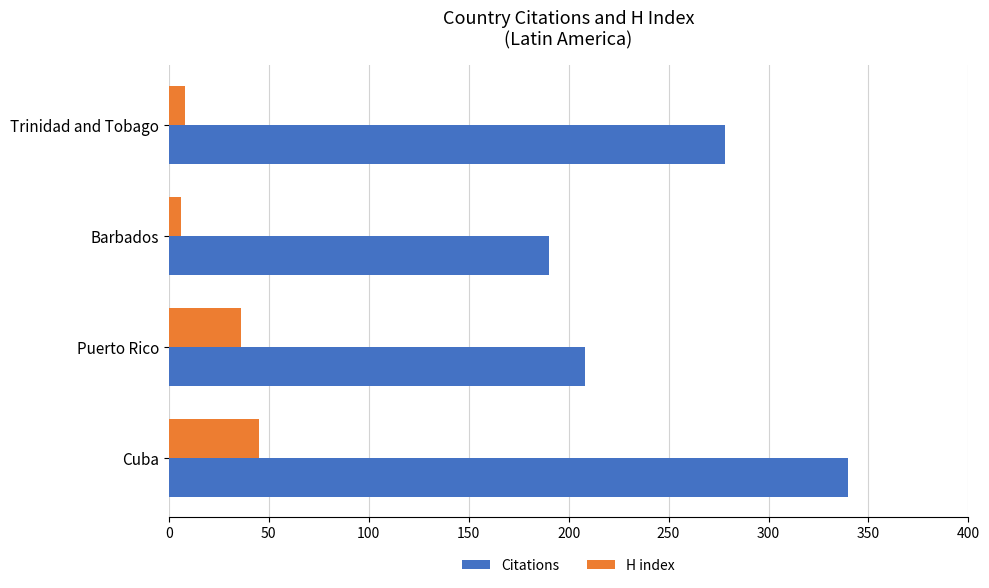

The value of Citations at Trinidad and Tobago is 278. True or false?

True